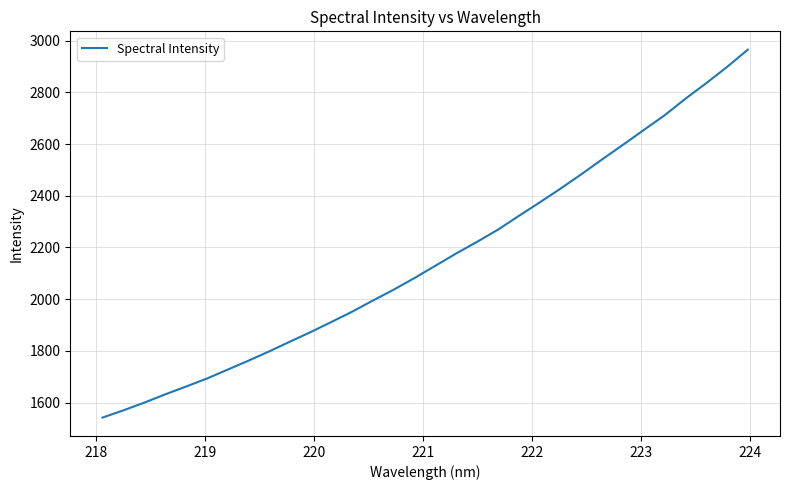

Does the chart have visible grid lines?

Yes